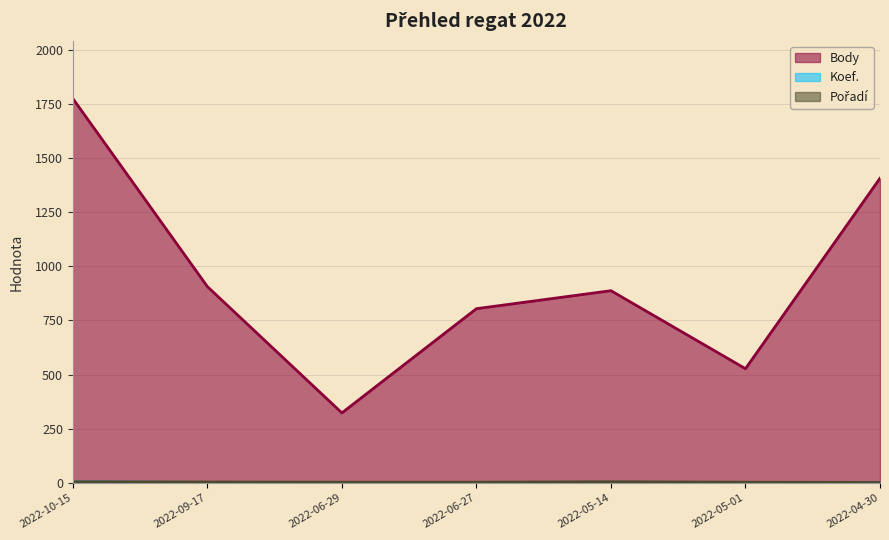

Where does the Body series first go above 887?

2022-10-15